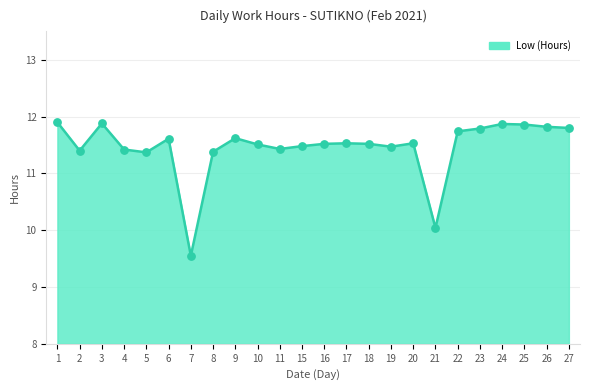

Between 20 and 7, which is larger?

20